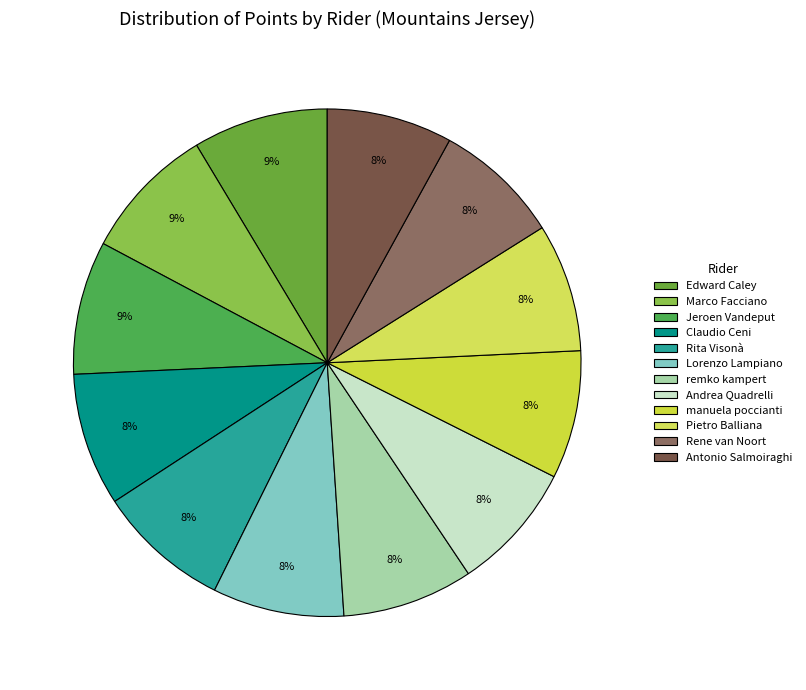

Count the number of slices in the pie.

12